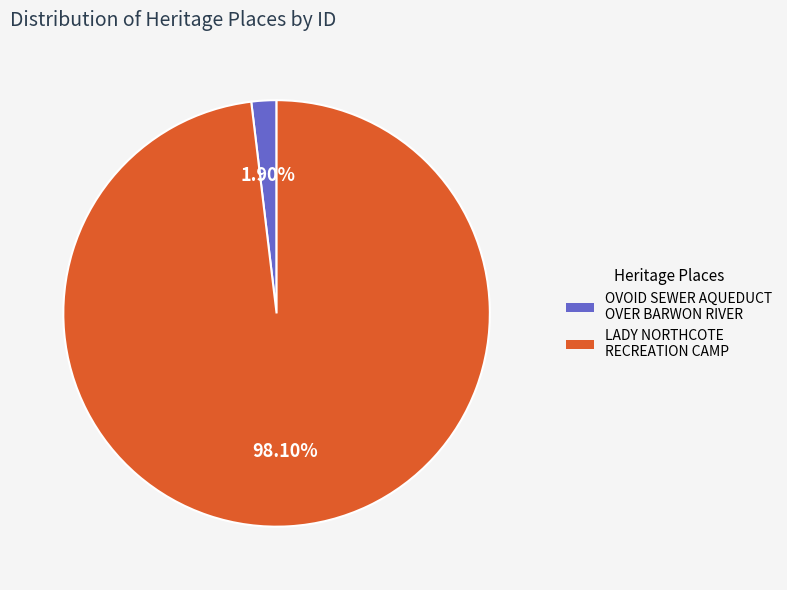

How many segments does this pie chart have?

2